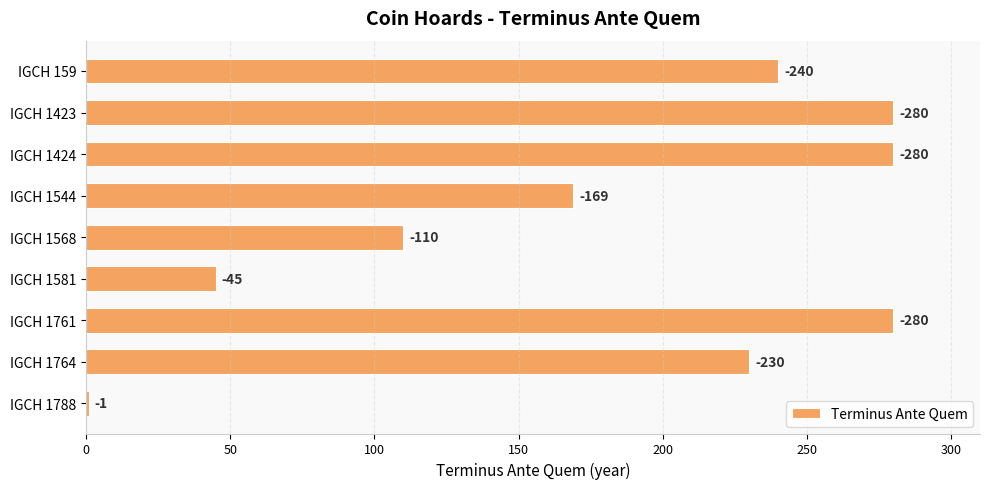

How many bars are there in total?

9